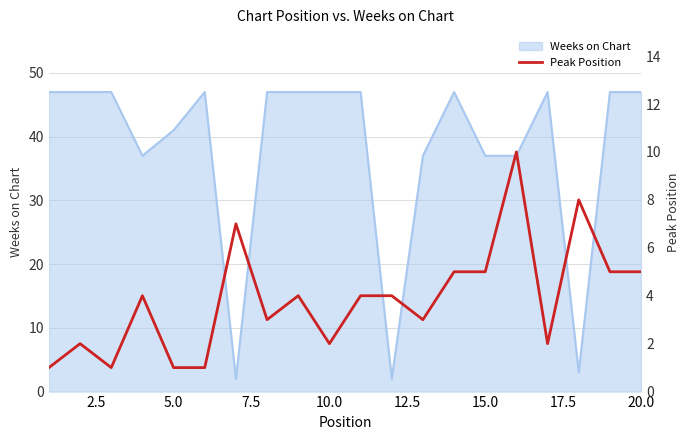

What is the maximum value for Weeks on Chart?

47